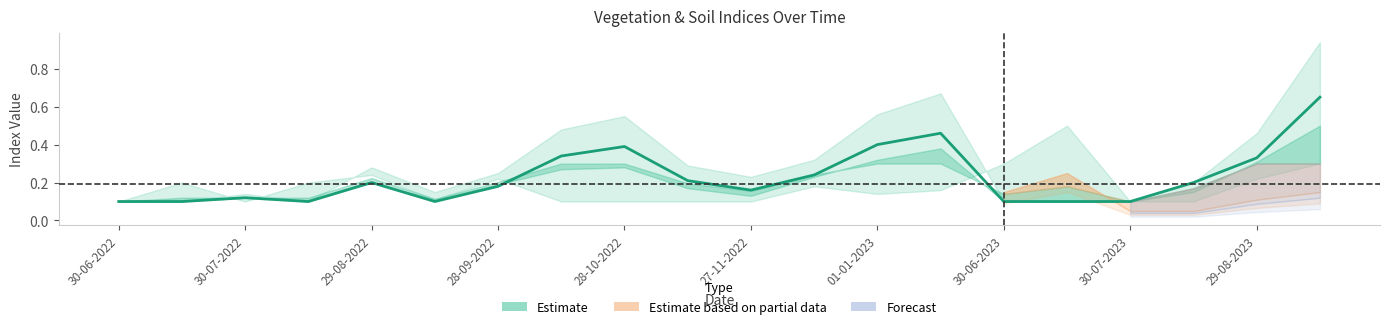

How many lines are shown in the chart?

1